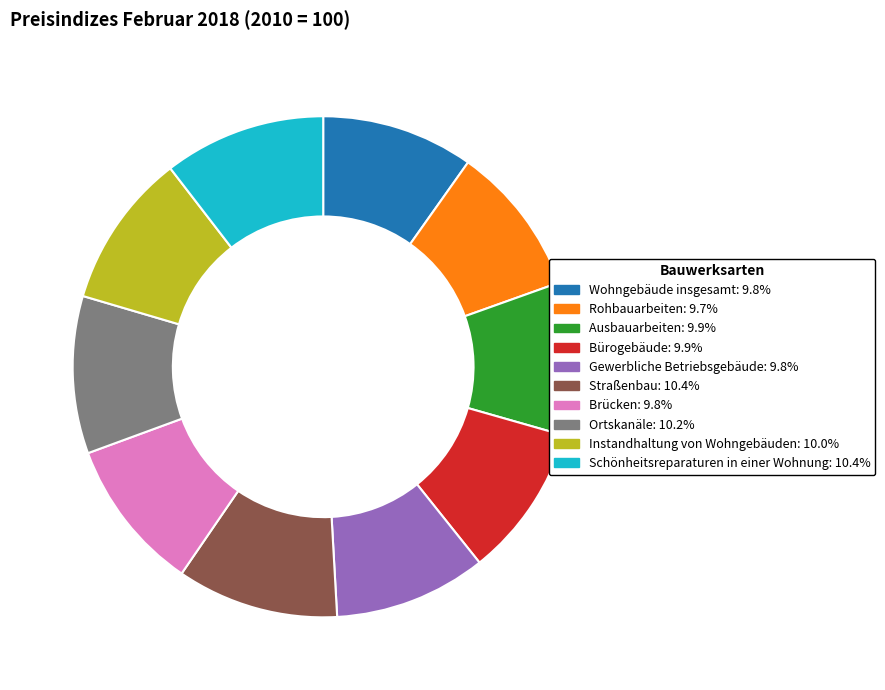

What is the ratio of the value at Straßenbau: 10.4% to the value at Gewerbliche Betriebsgebäude: 9.8%?

1.1